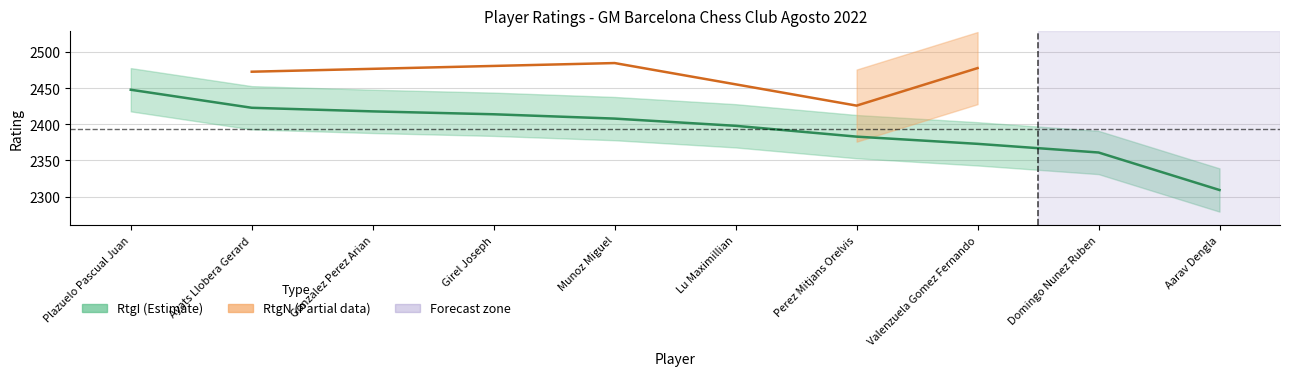

Does the chart display data point markers on the line(s)?

No